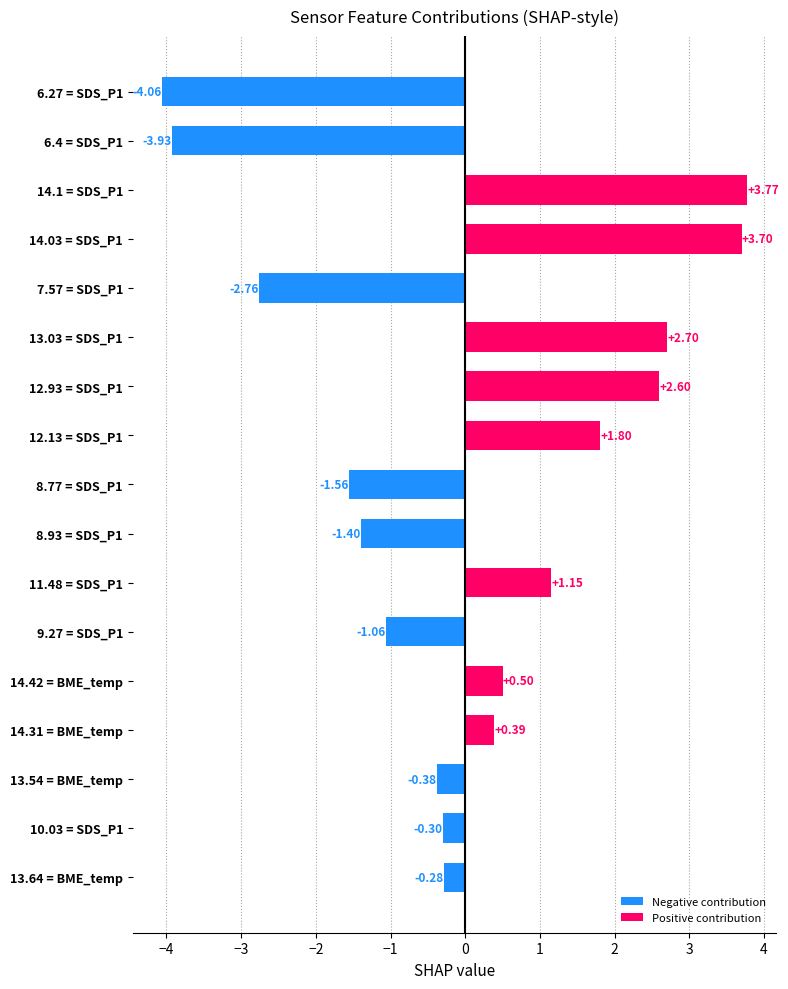

How many bars are there in total?

17